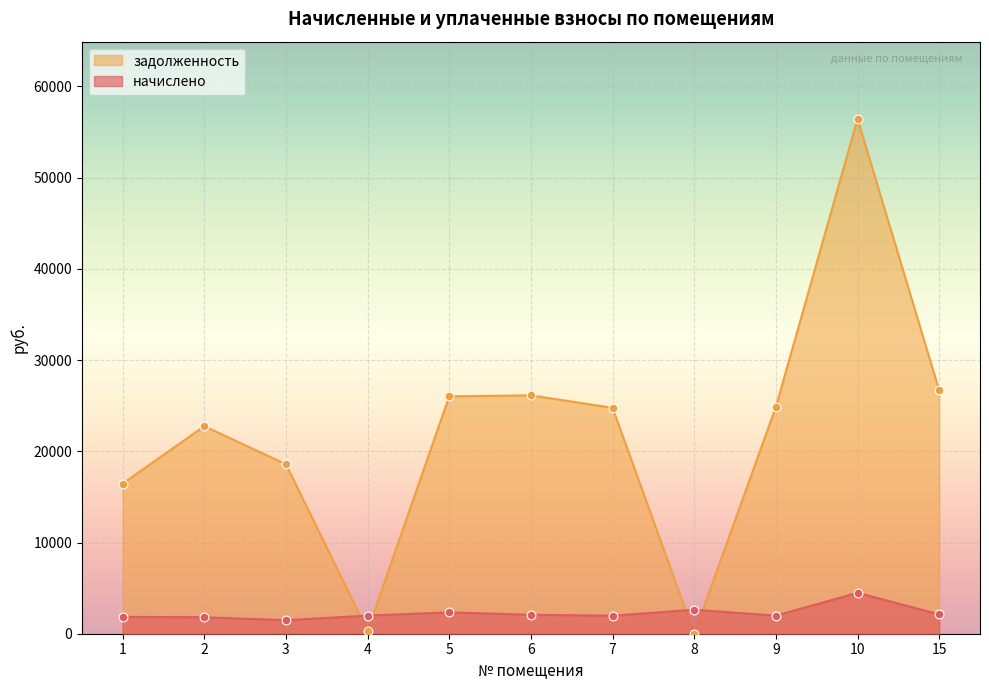

Is the value of начислено at 4 greater than the value of задолженность at 4?

Yes